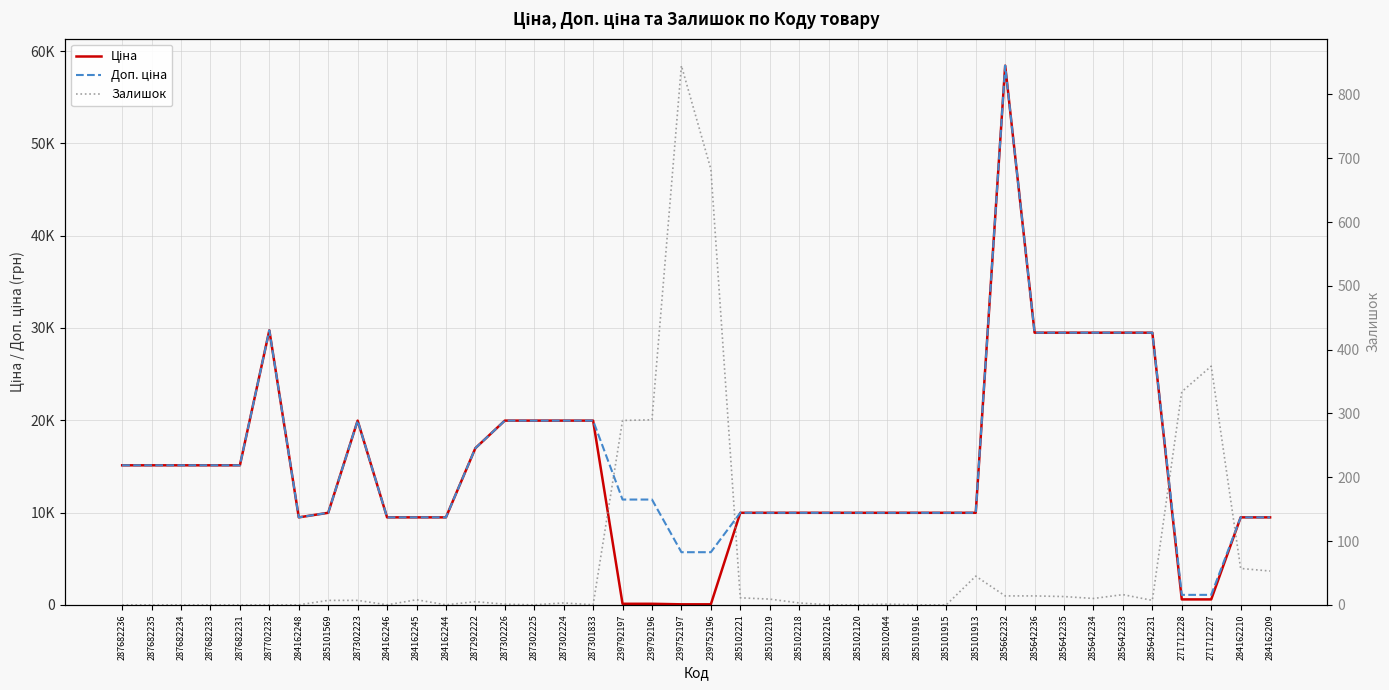

What is the difference between the maximum and minimum values in the Доп. ціна series?

57344.9